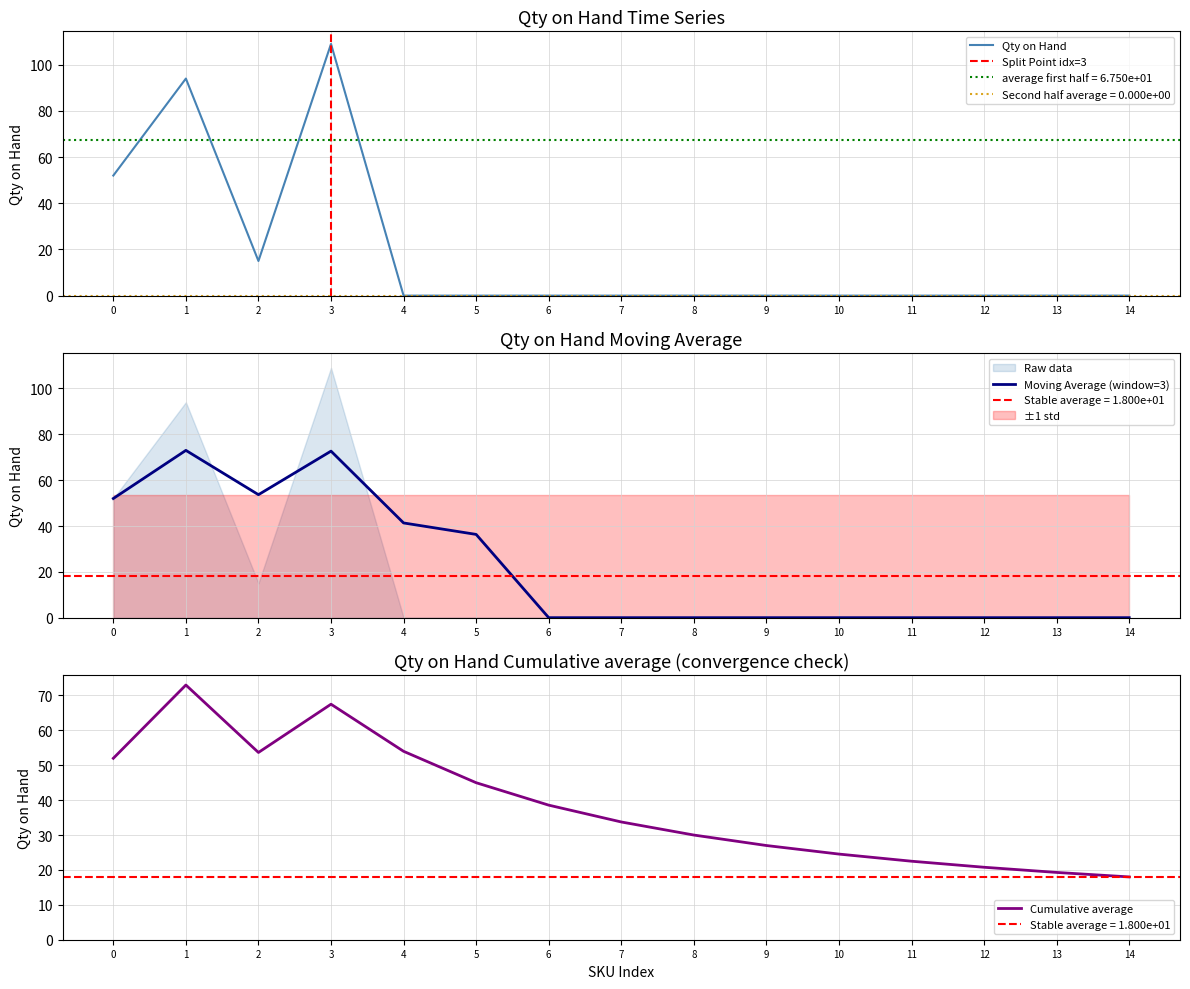

Is it true that Moving Average (window=3) equals -38.1 at 8?

False